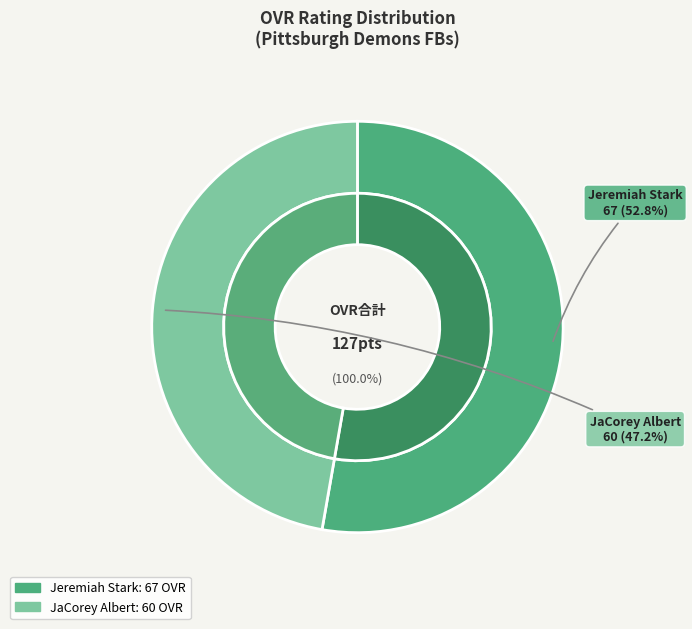

What is the largest slice in the pie chart?

Jeremiah Stark